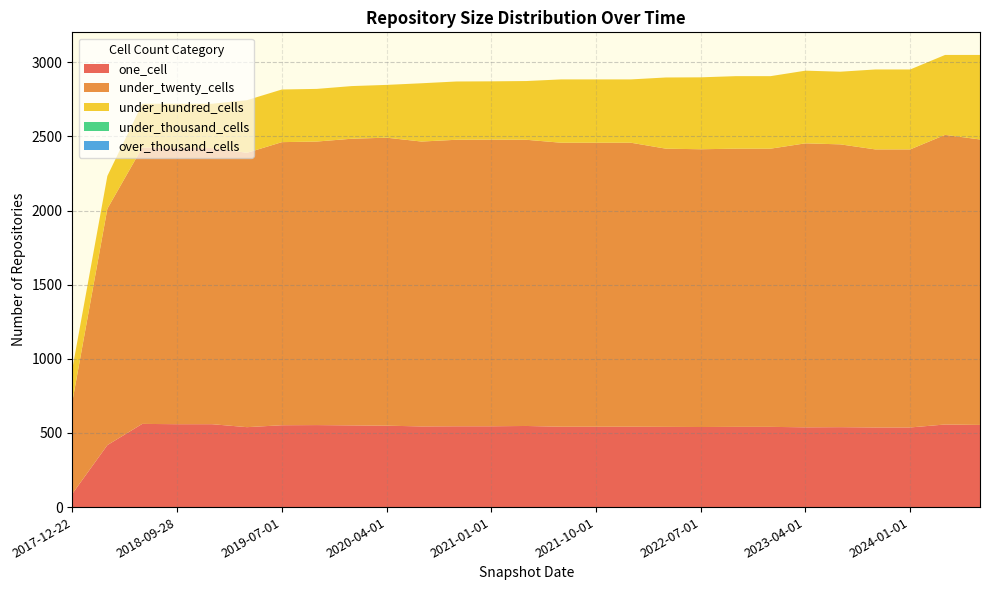

Reading left to right, transcribe all the data shown in this chart.

one_cell: 91	418	561	559	559	539	552	553	551	549	544	545	545	547	542	542	542	541	540	541	541	538	539	537	537	557	554
under_twenty_cells: 625	1594	1864	1862	1862	1850	1909	1912	1933	1942	1921	1932	1933	1930	1915	1915	1915	1876	1873	1876	1876	1915	1907	1875	1875	1953	1925
under_hundred_cells: 221	221	295	299	299	355	355	355	355	356	393	393	393	396	427	427	427	480	485	489	489	490	490	539	539	539	570
under_thousand_cells: 0	0	0	0	0	0	0	0	0	0	0	0	0	0	0	0	0	0	0	0	0	0	0	0	0	0	0
over_thousand_cells: 0	0	0	0	0	0	0	0	0	0	0	0	0	0	0	0	0	0	0	0	0	0	0	0	0	0	0